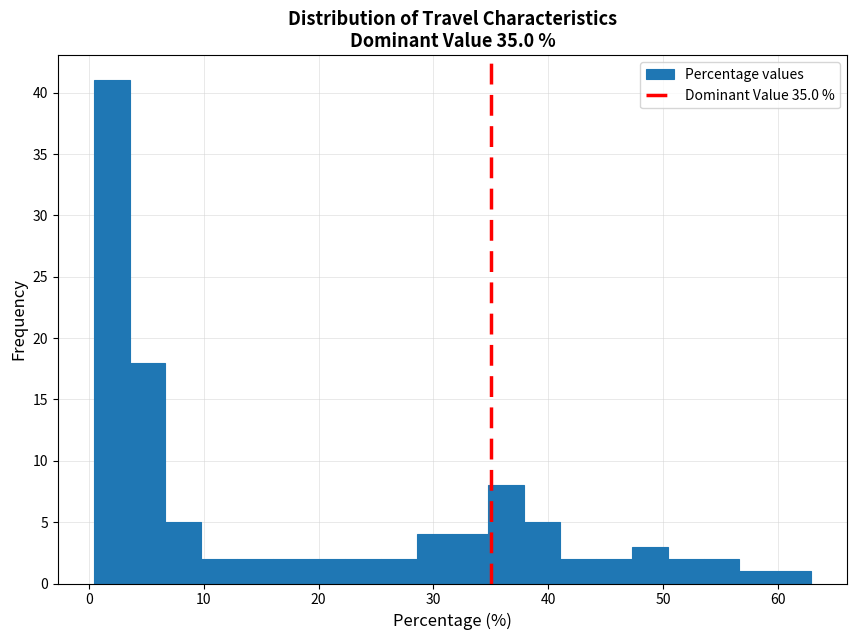

Read against the x-axis, roughly where is the centre of the tallest bar?

2